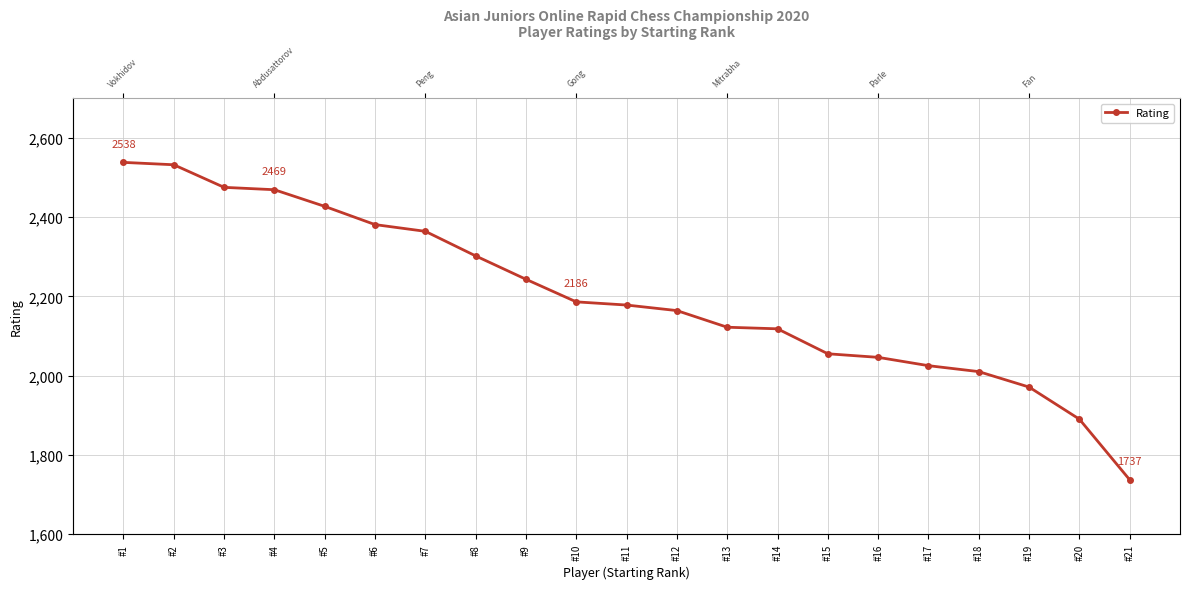

Which has a higher value, #17 or #20?

#17